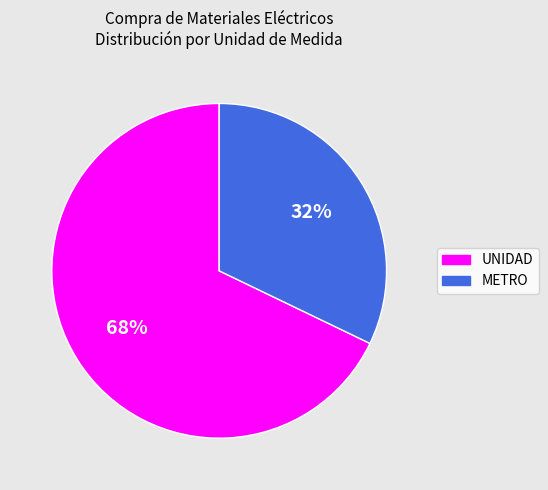

The UNIDAD slice represents 77% of the pie. True or false?

False